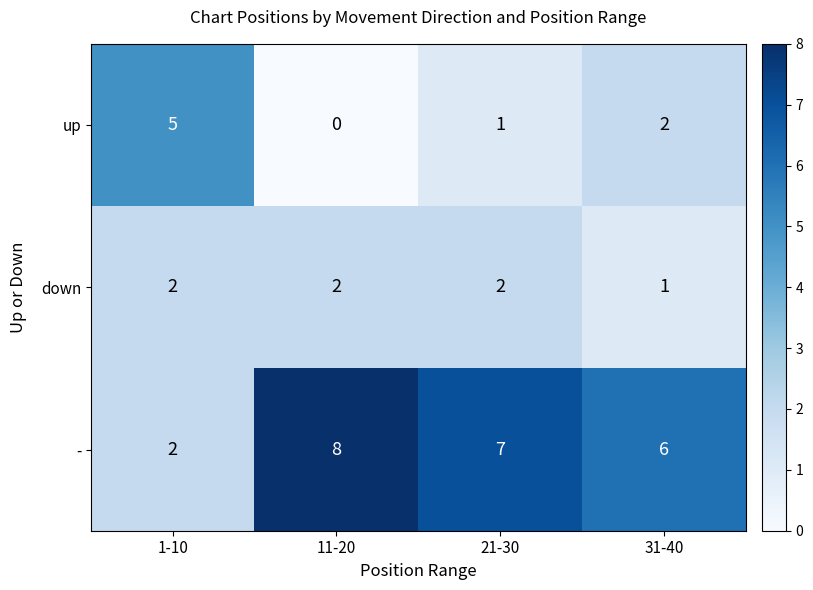

Reading left to right, list all the values displayed in this chart.

up: 1-10=5	11-20=0	21-30=1	31-40=2
down: 1-10=2	11-20=2	21-30=2	31-40=1
-: 1-10=2	11-20=8	21-30=7	31-40=6